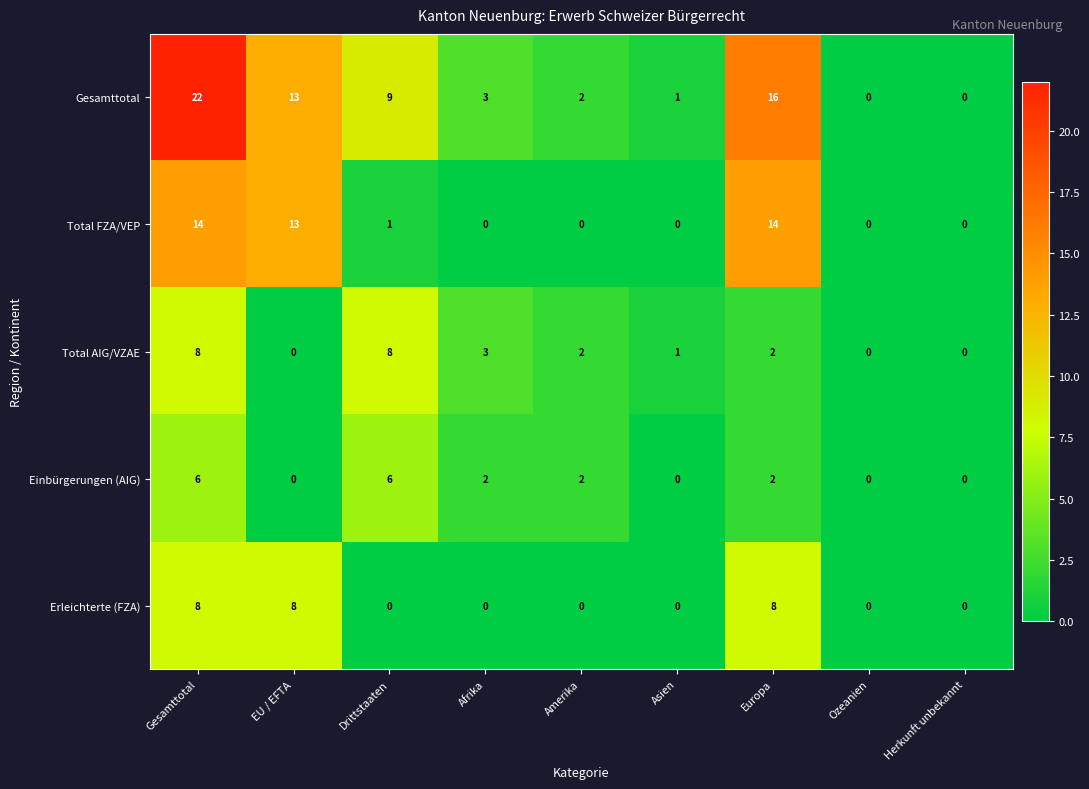

Count the Einbürgerungen (AIG) values in the range 0 to 2.

7